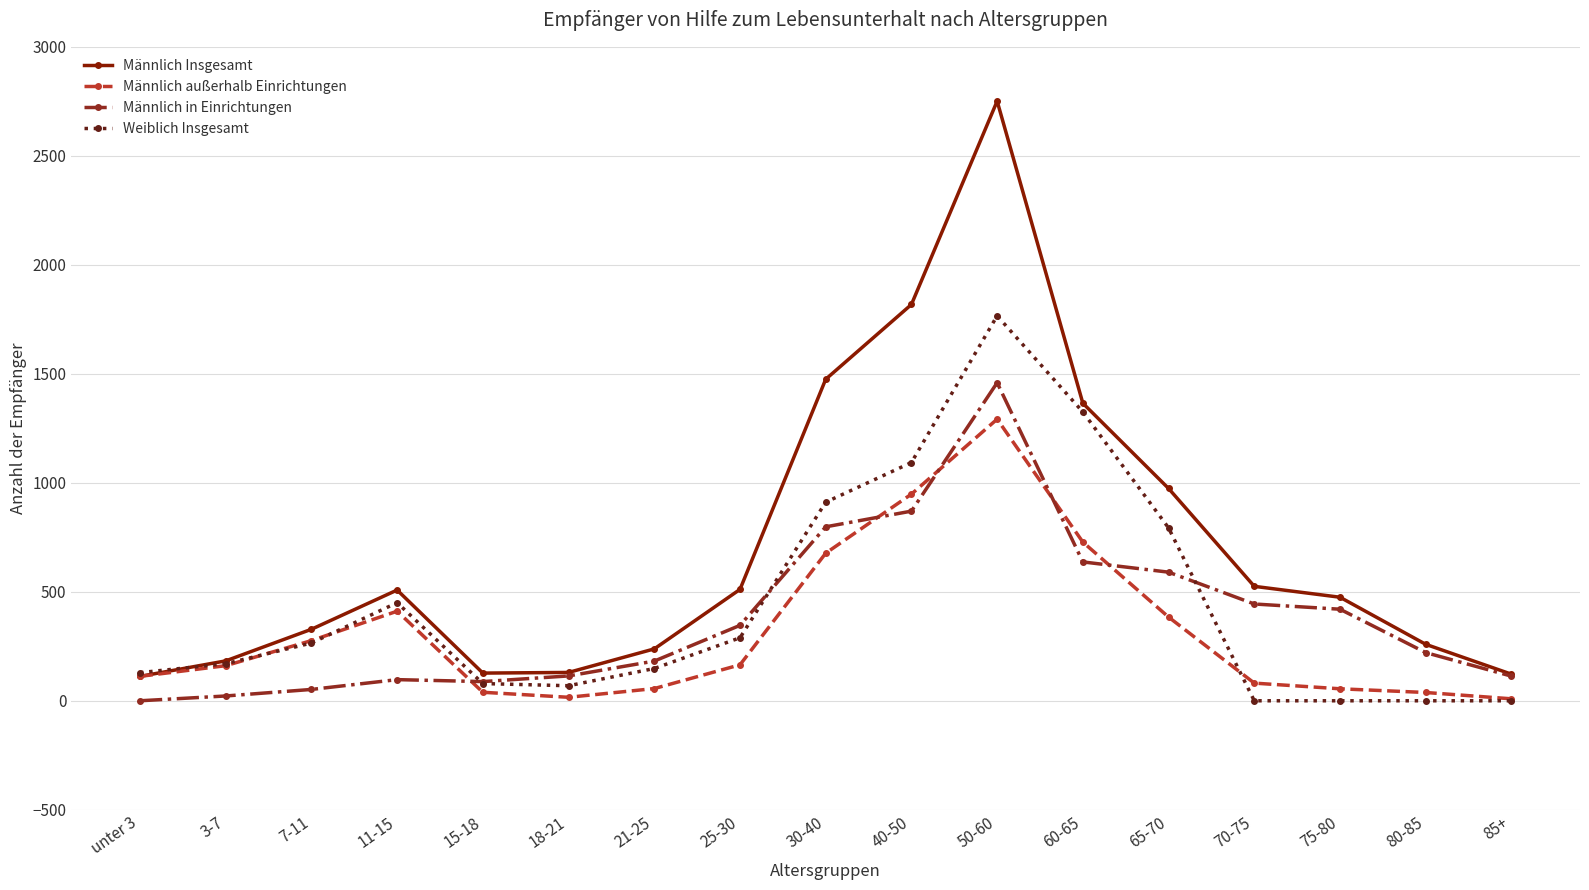

What is the approximate value of Weiblich Insgesamt at 15-18, to the nearest 10?

80